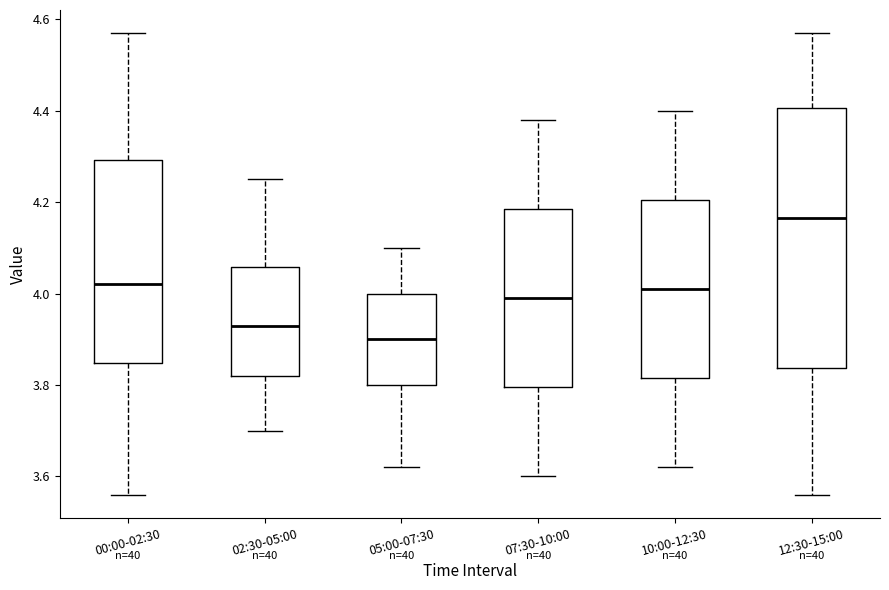

Which box is the tallest, from its lower edge to its upper edge?

12:30-15:00